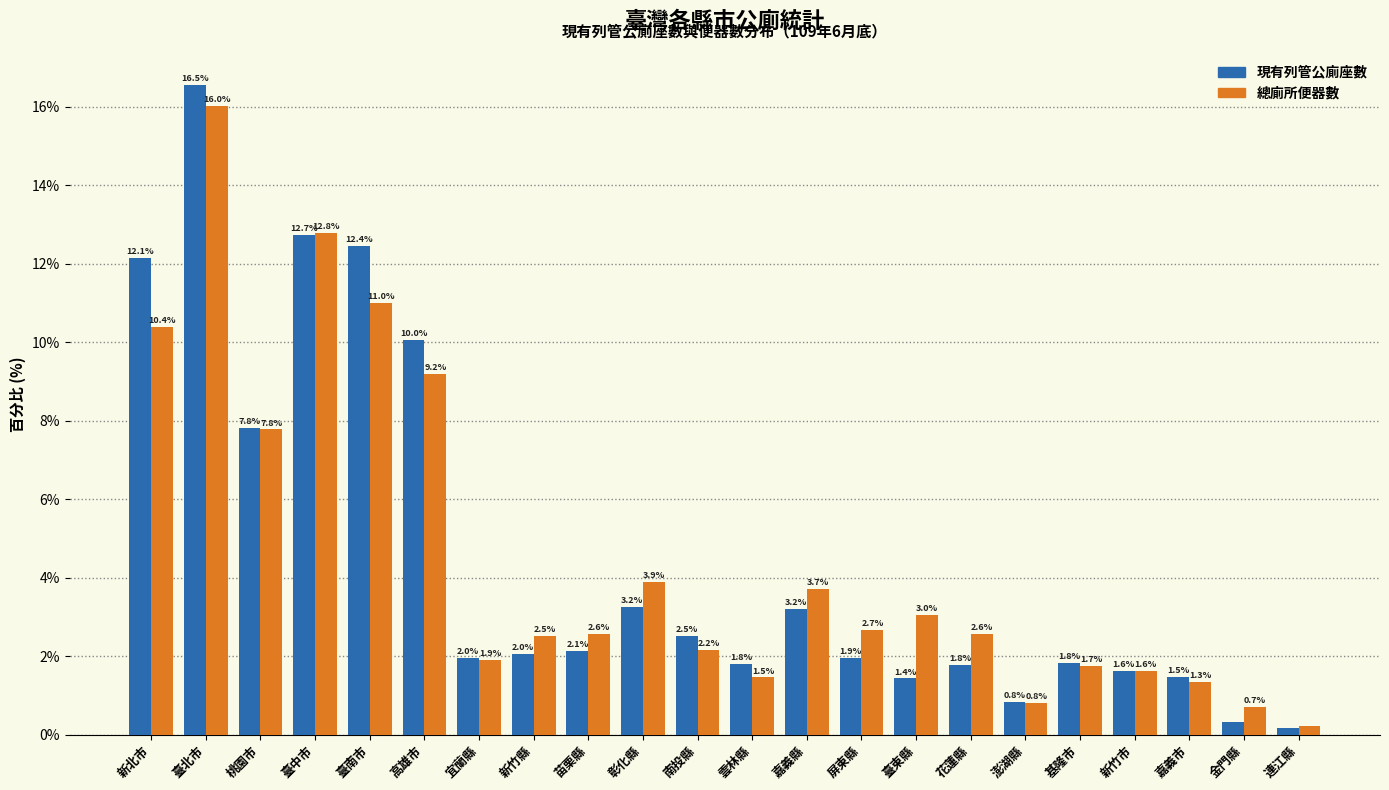

What is the difference between the maximum and minimum values in the 總廁所便器數 series?

15.8